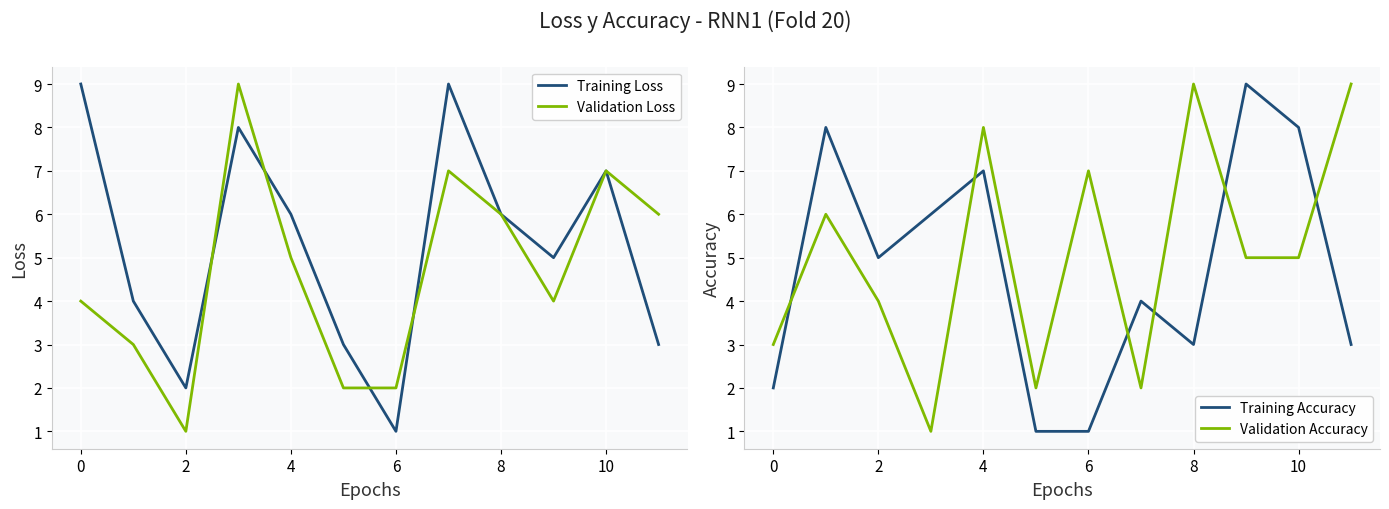

How many lines are shown in the chart?

4